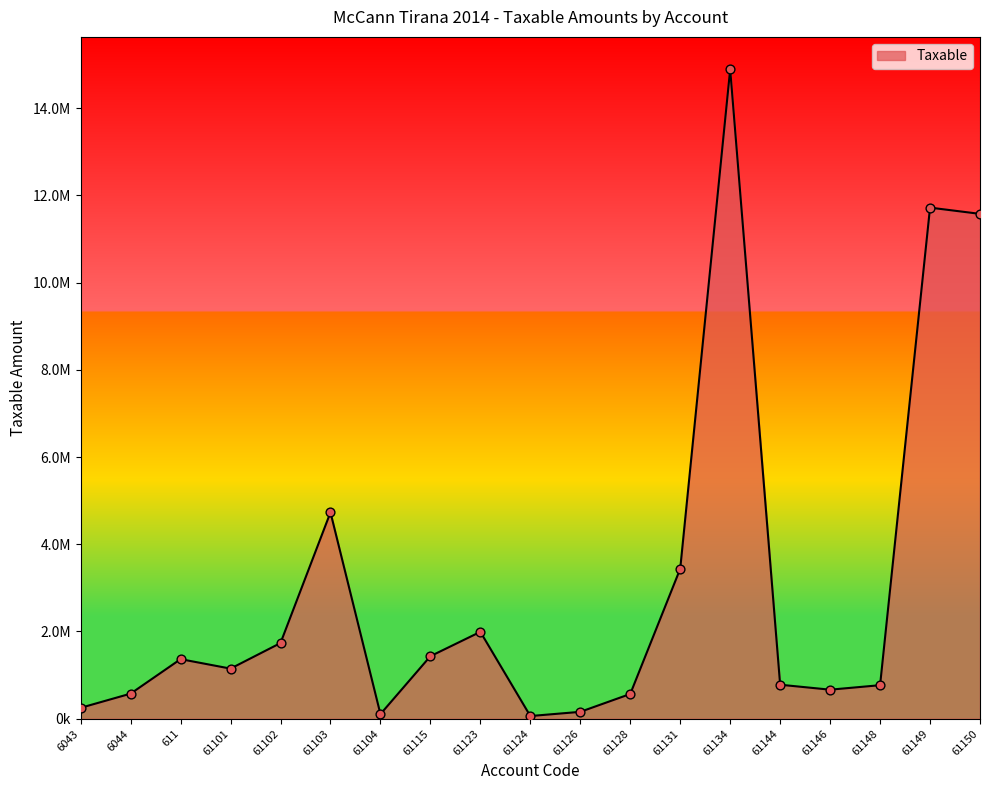

Which has a higher value, 61149 or 61134?

61134